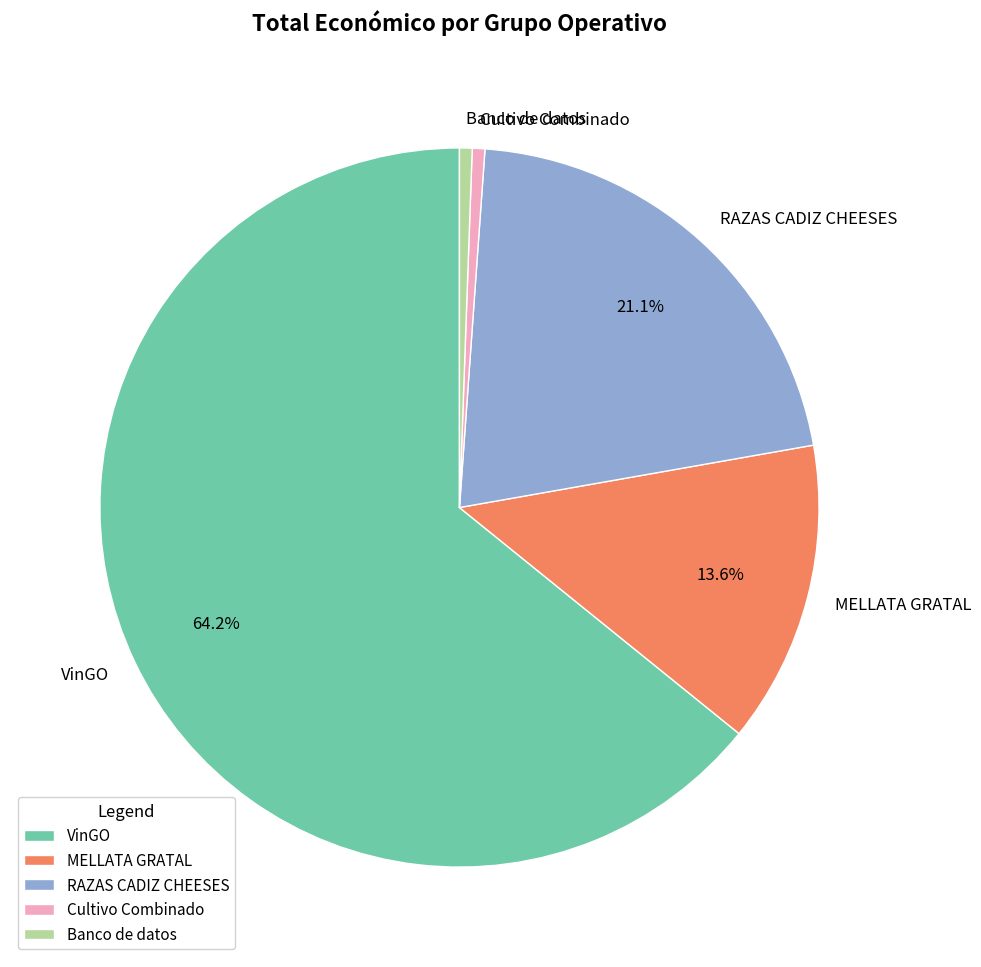

To the nearest percent, what is the average slice percentage?

20%